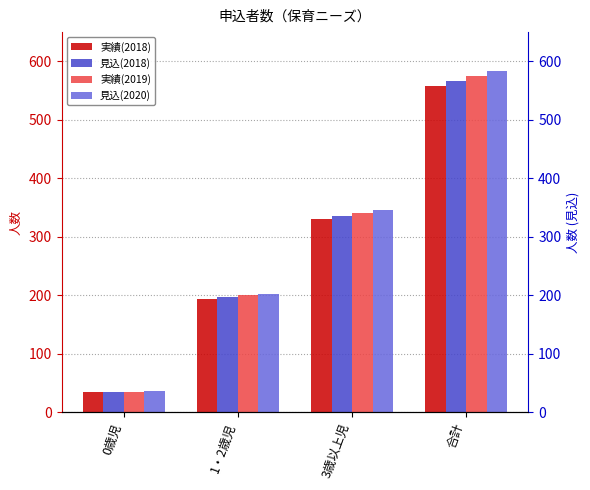

Rank the series at 合計 from lowest to highest value.

実績(2018), 見込(2018), 実績(2019), 見込(2020)